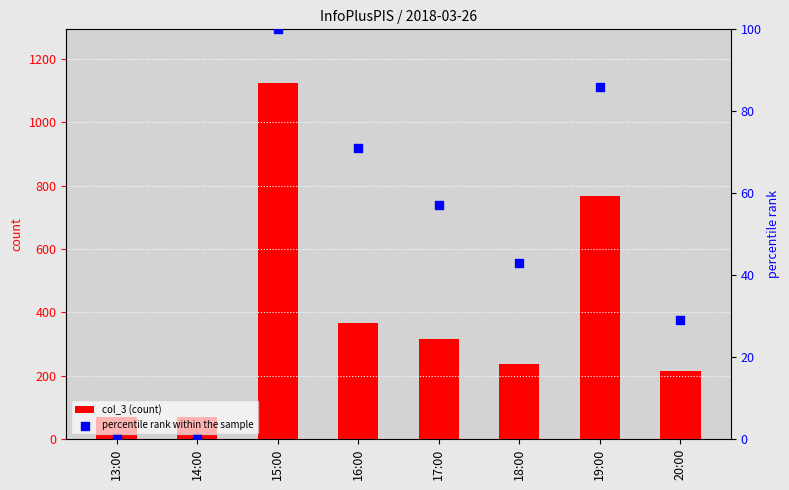

Is the value of percentile rank within the sample at 18:00 greater than the value of col_3 (count) at 18:00?

No